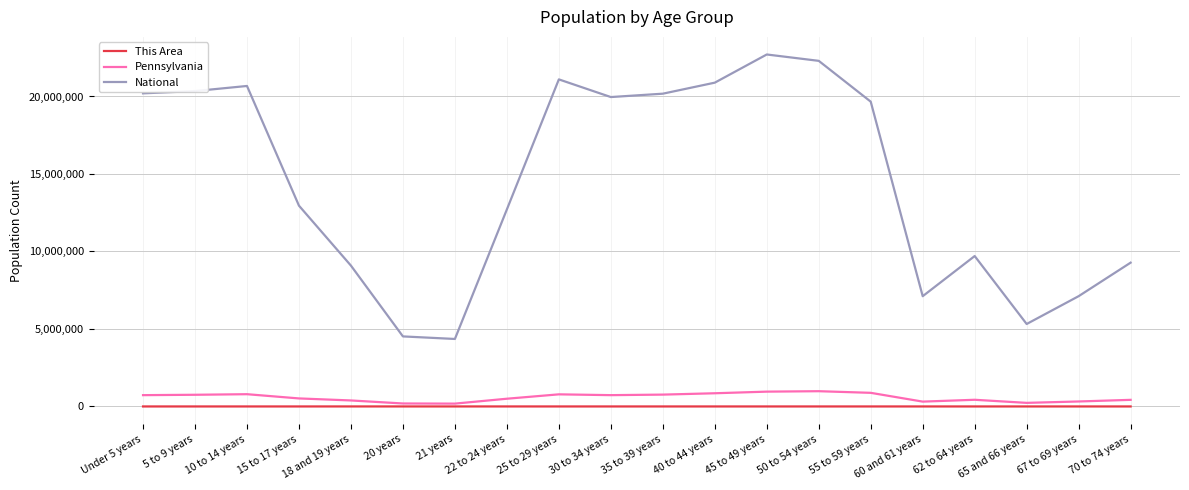

Which series has the largest total across all categories?

National